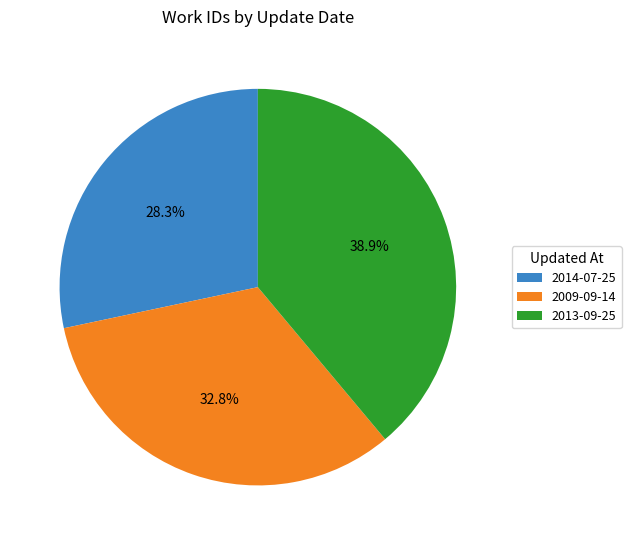

How many slices are in this pie chart?

3